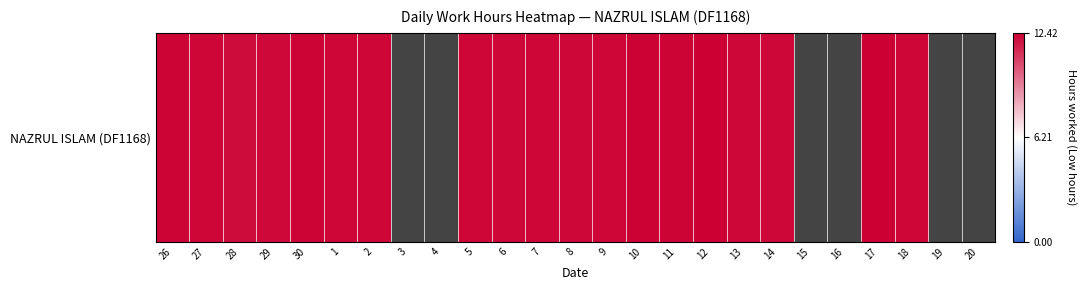

Rank the categories by value from highest to lowest.

30, 26, 1, 3, 4, 12, 14, 15, 16, 17, 10, 11, 18, 7, 9, 27, 5, 2, 6, 8, 29, 28, 19, 20, 13